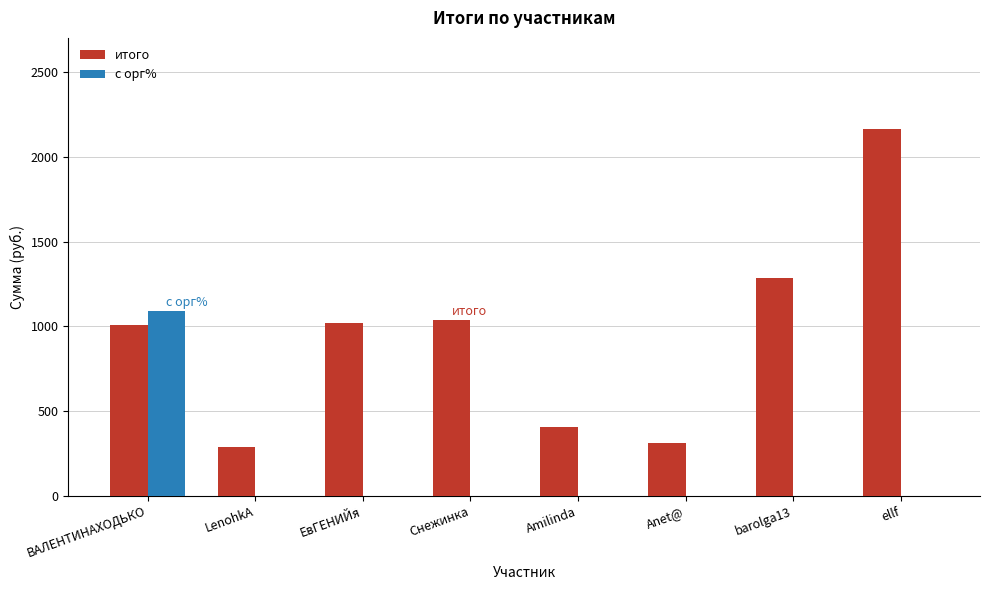

Count the number of categories in the chart.

8